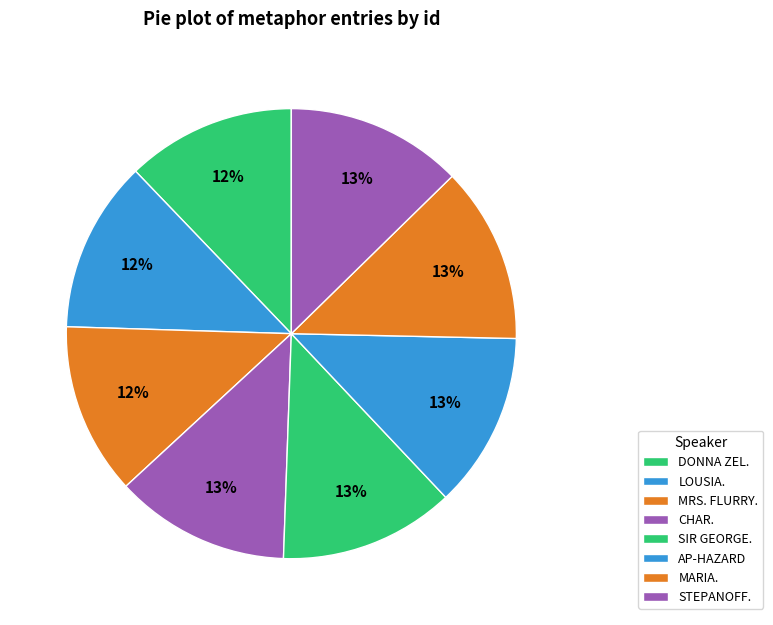

How many segments does this pie chart have?

8